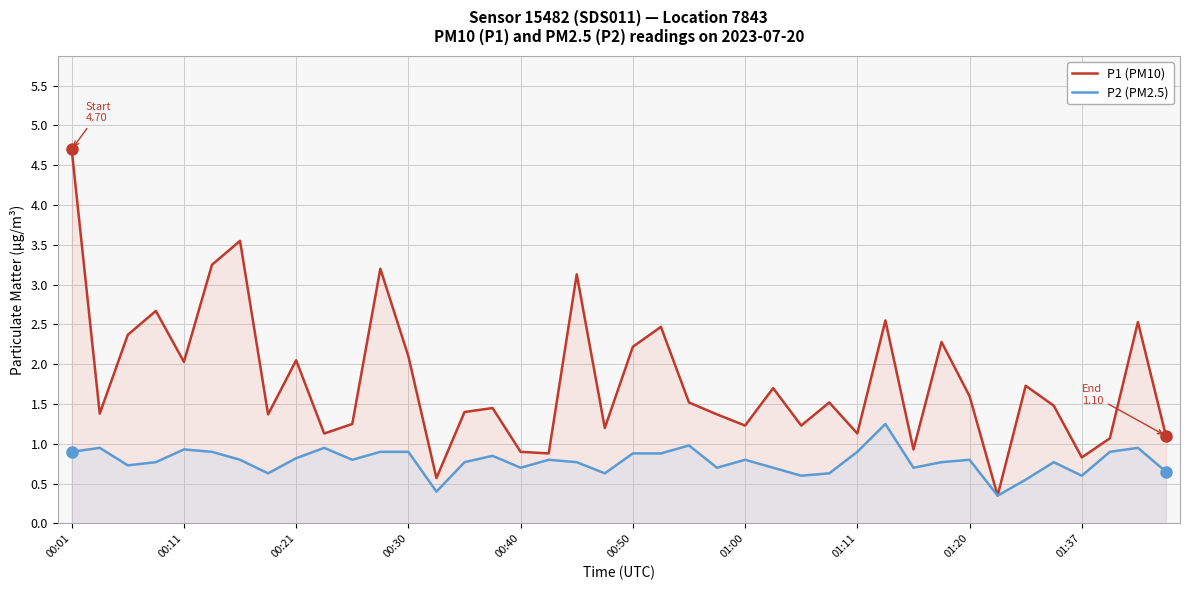

At which label does P1 (PM10) first exceed 1?

00:01